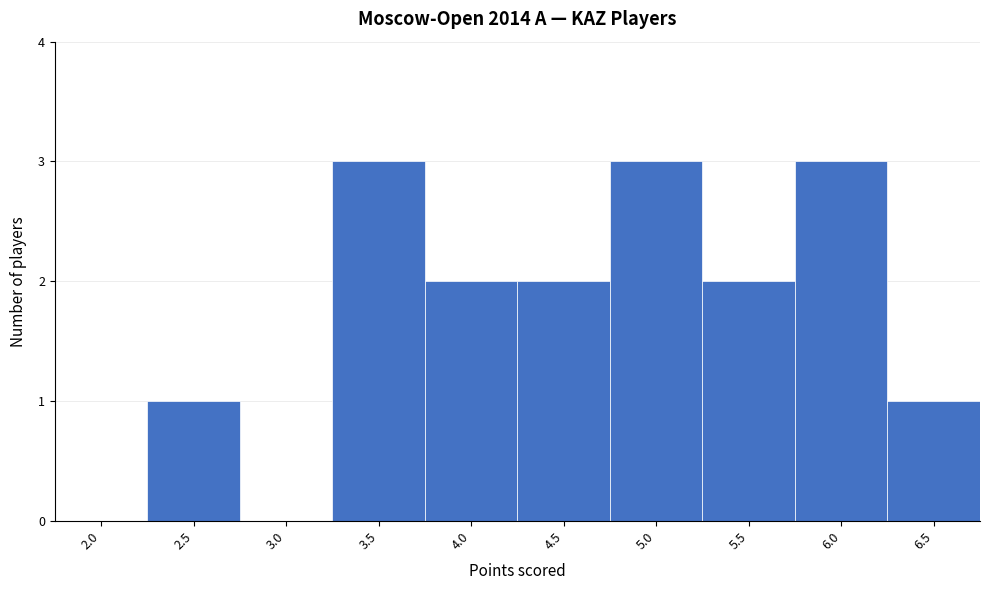

Reading left to right, list all the values displayed in this chart.

2.0=0	2.5=1	3.0=0	3.5=3	4.0=2	4.5=2	5.0=3	5.5=2	6.0=3	6.5=1